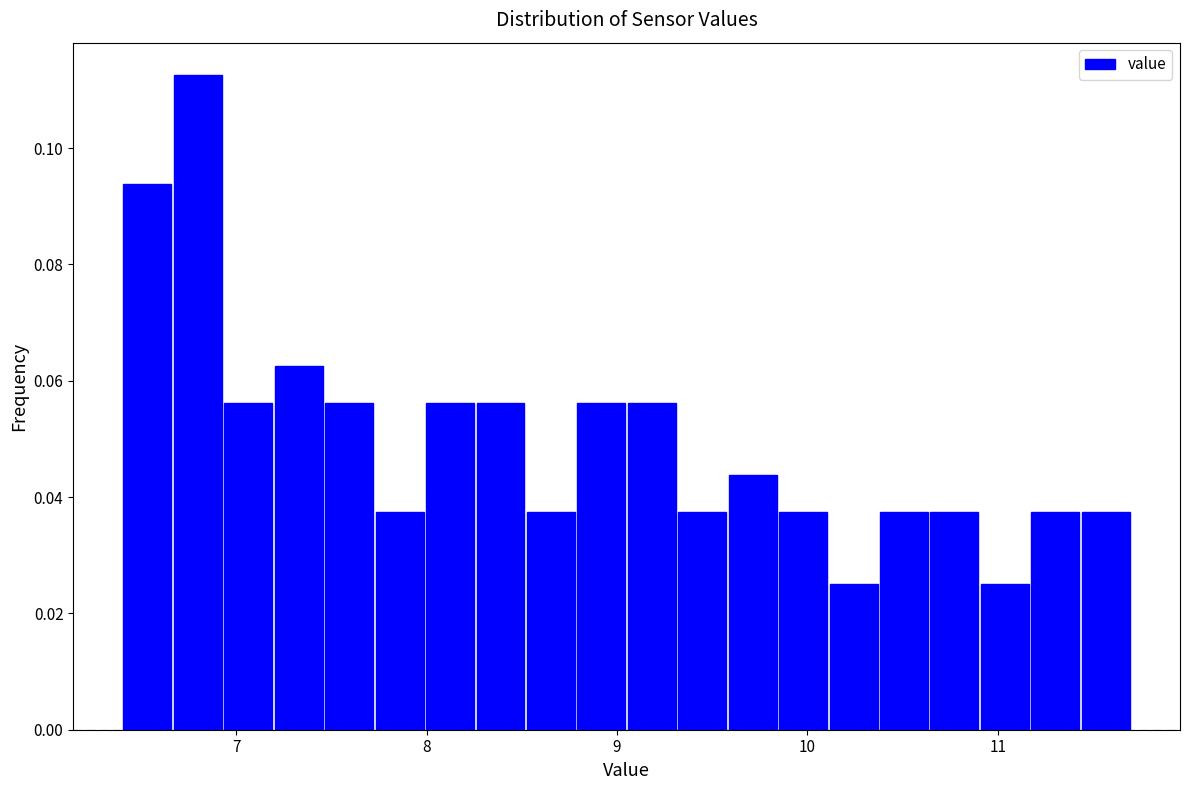

Around what value on the x-axis is the tallest bar? Give the approximate position of its centre, as read against the axis.

6.8